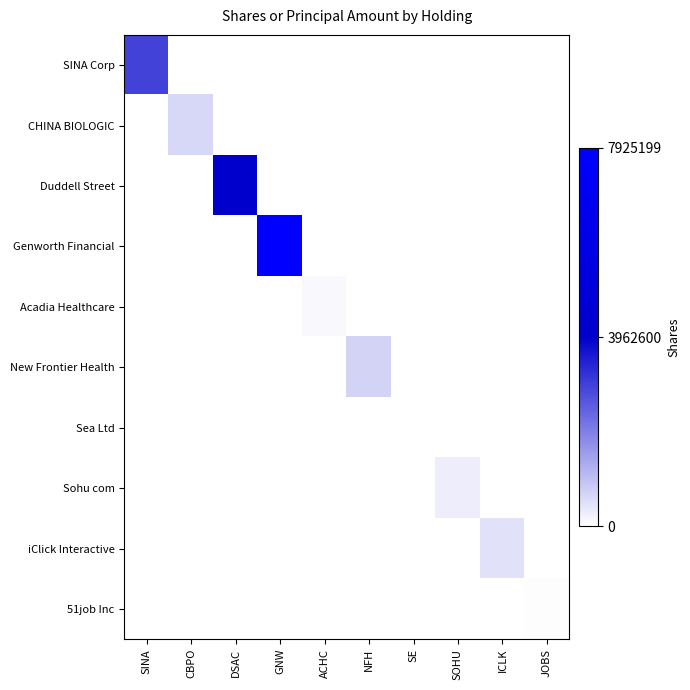

Reading right to left, what are all the values shown in this chart?

SINA Corp: JOBS=0	ICLK=0	SOHU=0	SE=0	NFH=0	ACHC=0	GNW=0	DSAC=0	CBPO=0	SINA=2929912
CHINA BIOLOGIC: JOBS=0	ICLK=0	SOHU=0	SE=0	NFH=0	ACHC=0	GNW=0	DSAC=0	CBPO=627111	SINA=0
Duddell Street: JOBS=0	ICLK=0	SOHU=0	SE=0	NFH=0	ACHC=0	GNW=0	DSAC=4000000	CBPO=0	SINA=0
Genworth Financial: JOBS=0	ICLK=0	SOHU=0	SE=0	NFH=0	ACHC=0	GNW=7925199	DSAC=0	CBPO=0	SINA=0
Acadia Healthcare: JOBS=0	ICLK=0	SOHU=0	SE=0	NFH=0	ACHC=123357	GNW=0	DSAC=0	CBPO=0	SINA=0
New Frontier Health: JOBS=0	ICLK=0	SOHU=0	SE=0	NFH=700000	ACHC=0	GNW=0	DSAC=0	CBPO=0	SINA=0
Sea Ltd: JOBS=0	ICLK=0	SOHU=0	SE=30000	NFH=0	ACHC=0	GNW=0	DSAC=0	CBPO=0	SINA=0
Sohu com: JOBS=0	ICLK=0	SOHU=287681	SE=0	NFH=0	ACHC=0	GNW=0	DSAC=0	CBPO=0	SINA=0
iClick Interactive: JOBS=0	ICLK=468252	SOHU=0	SE=0	NFH=0	ACHC=0	GNW=0	DSAC=0	CBPO=0	SINA=0
51job Inc: JOBS=50000	ICLK=0	SOHU=0	SE=0	NFH=0	ACHC=0	GNW=0	DSAC=0	CBPO=0	SINA=0